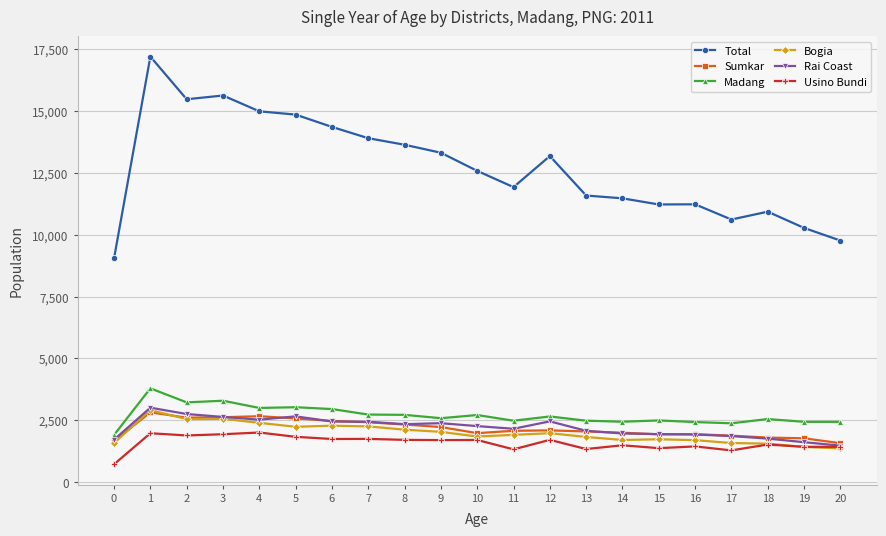

What is the value of the Sumkar point at the 9th from the left?

2323